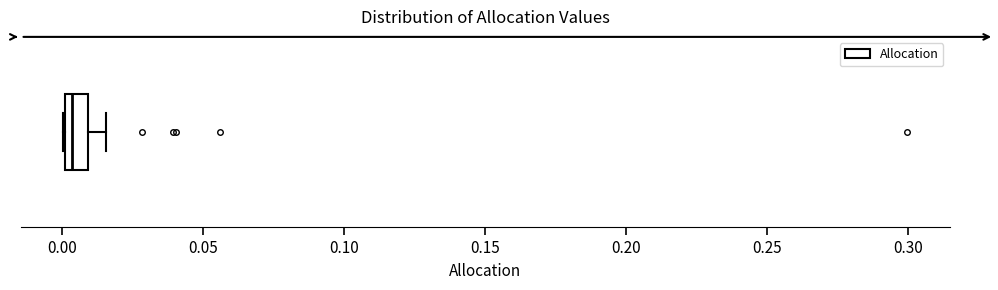

Where does the median line of the box sit on the x-axis? The values are not printed on the chart, so give them approximately, as read against the axis.

0.005